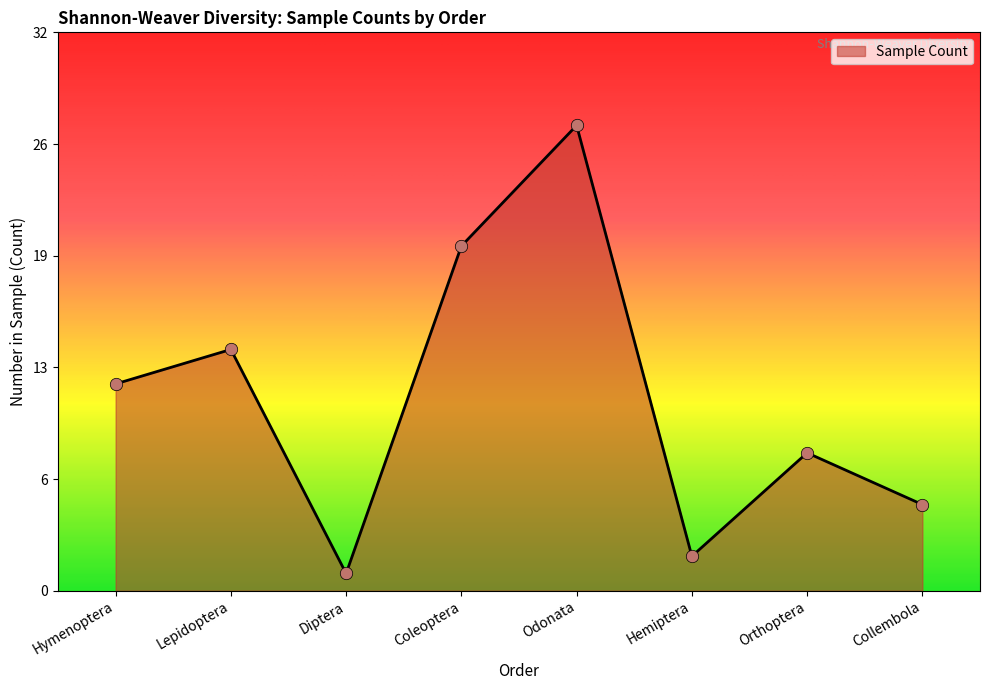

Which has a higher value, Collembola or Coleoptera?

Coleoptera